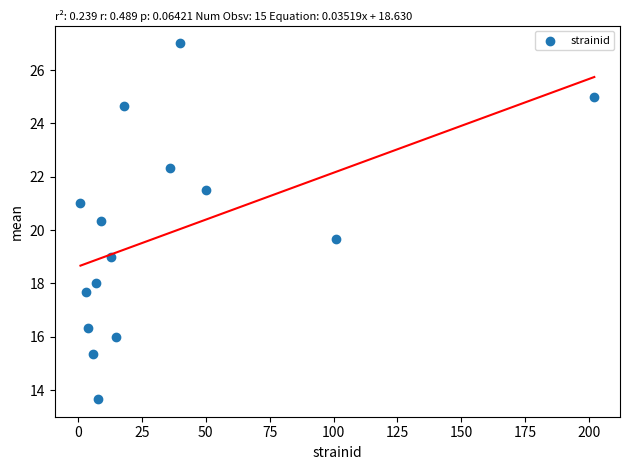

What is the range of Y values (max minus min)?

13.3